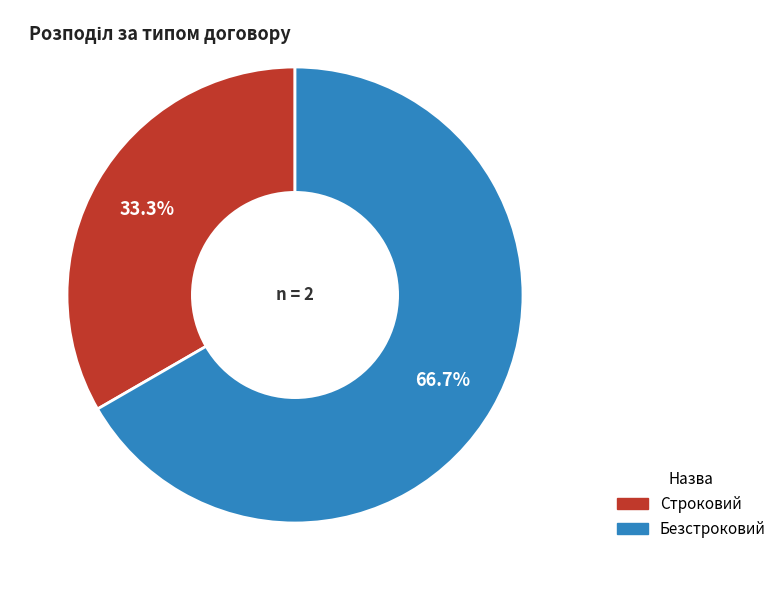

How many segments does this pie chart have?

2